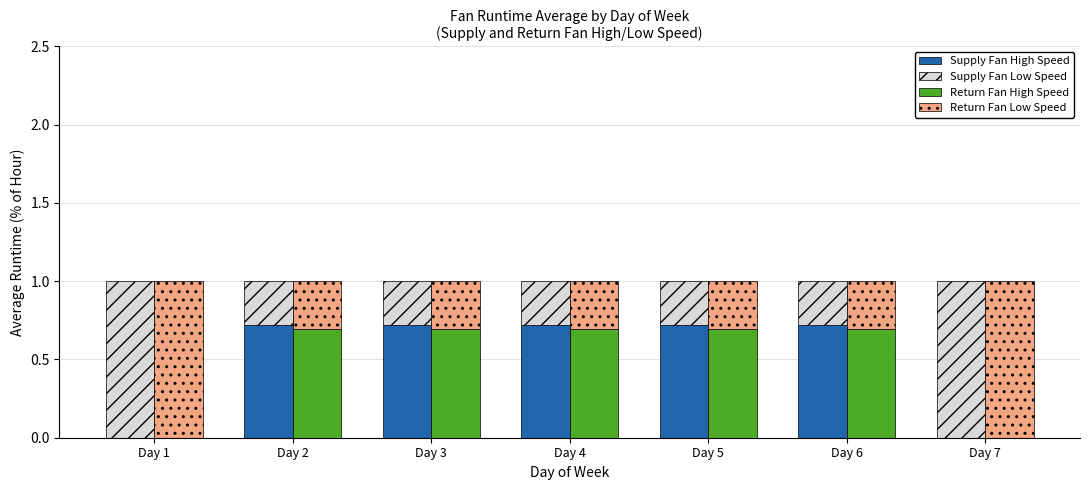

Between Day 4 and Day 6, which series saw the biggest shift?

Supply Fan High Speed